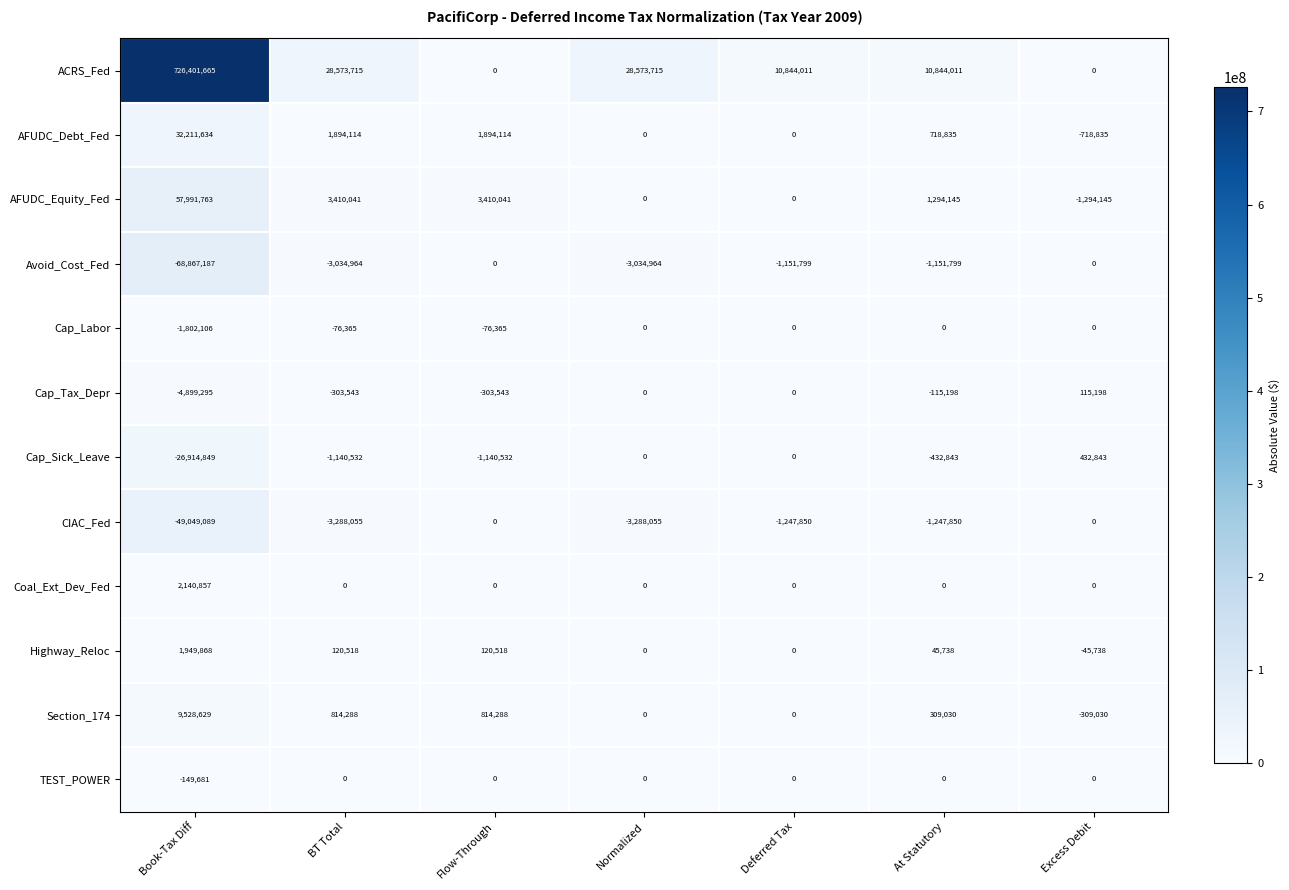

What is the spread (max minus min) of values at Deferred Tax?

12091861